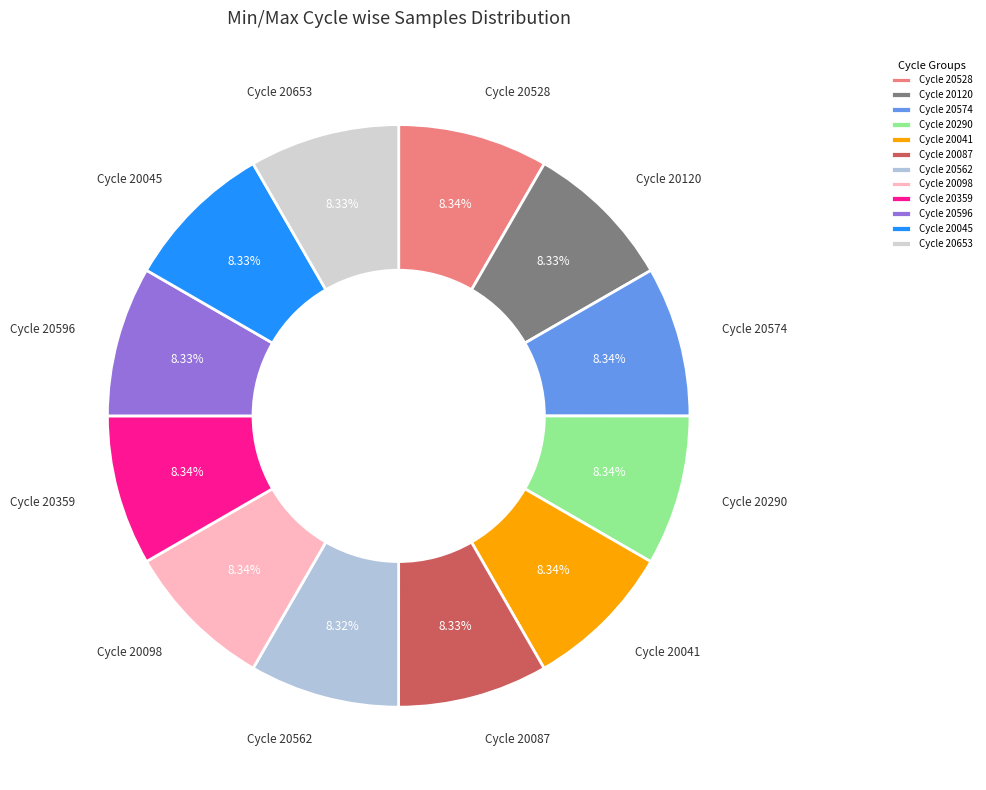

Approximately how many times larger is the value at Cycle 20596 compared to Cycle 20574?

1.0